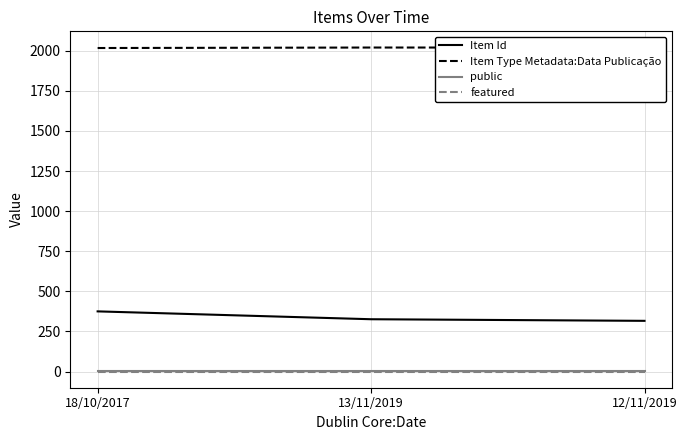

Reading right to left, list all the values displayed in this chart.

Item Id: 12/11/2019=316	13/11/2019=326	18/10/2017=375
Item Type Metadata:Data Publicação: 12/11/2019=2020	13/11/2019=2020	18/10/2017=2017
public: 12/11/2019=1	13/11/2019=1	18/10/2017=1
featured: 12/11/2019=0	13/11/2019=0	18/10/2017=0